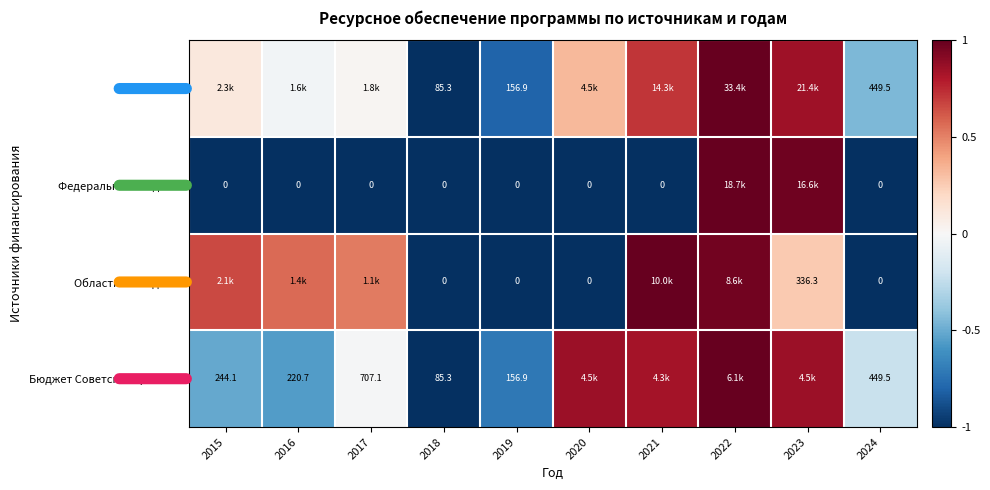

At how many categories does at least one series exceed 0?

7